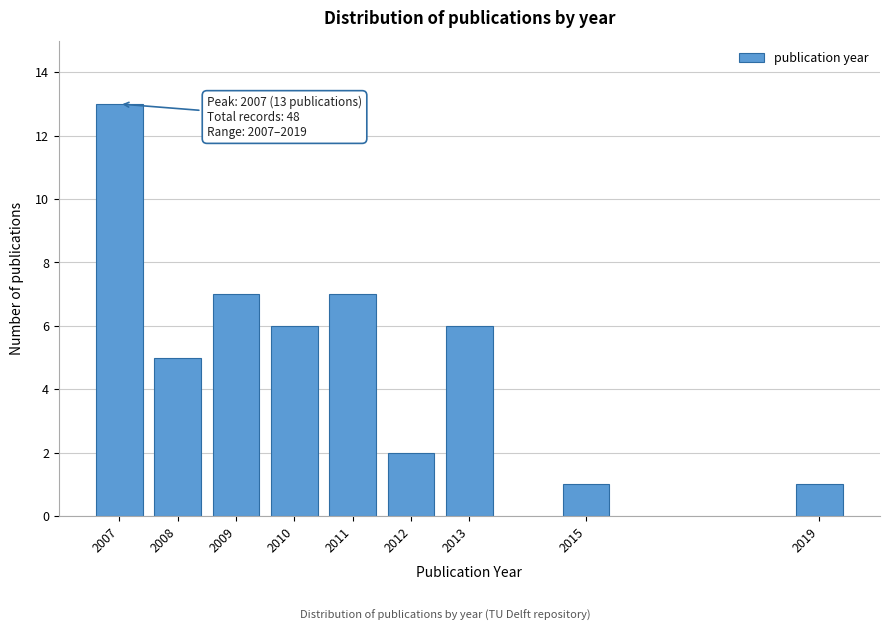

Reading left to right, extract all data points from this chart.

2007=13	2008=5	2009=7	2010=6	2011=7	2012=2	2013=6	2015=1	2019=1